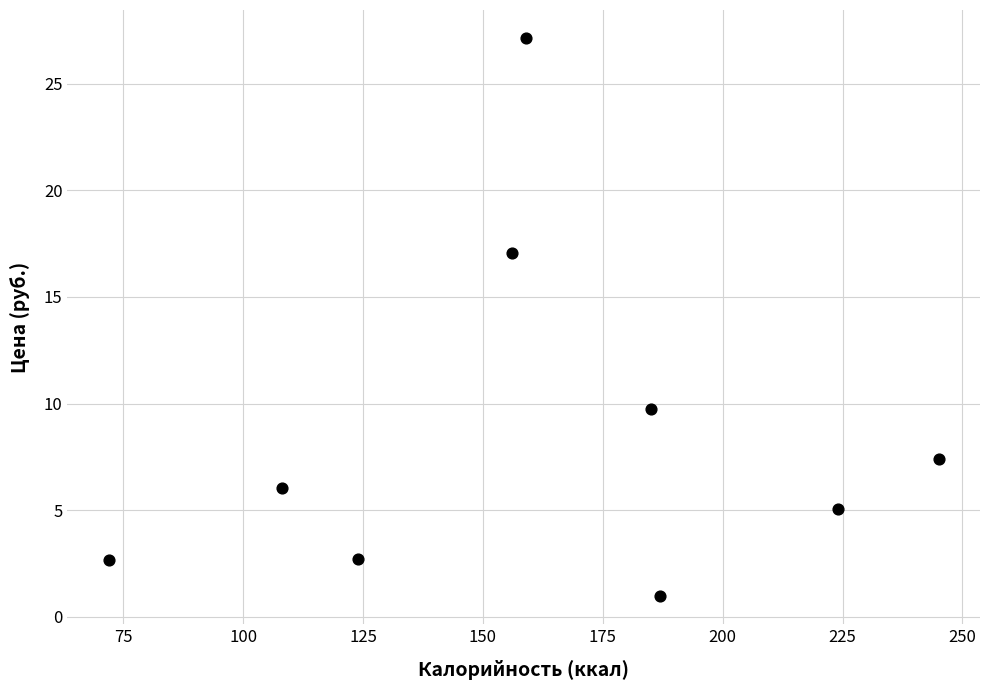

What Y value in the scatter plot is closest to 14?

17.1